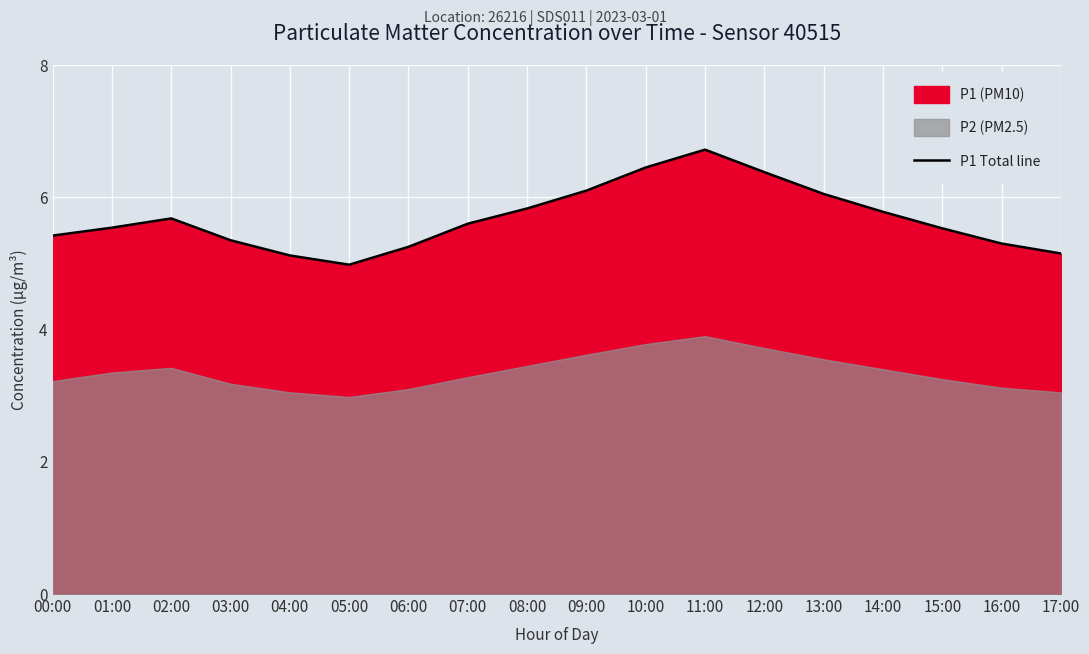

Reading left to right, list all the values displayed in this chart.

00:00=5.4	01:00=5.5	02:00=5.7	03:00=5.3	04:00=5.1	05:00=5.0	06:00=5.2	07:00=5.6	08:00=5.8	09:00=6.1	10:00=6.5	11:00=6.7	12:00=6.4	13:00=6.0	14:00=5.8	15:00=5.5	16:00=5.3	17:00=5.2